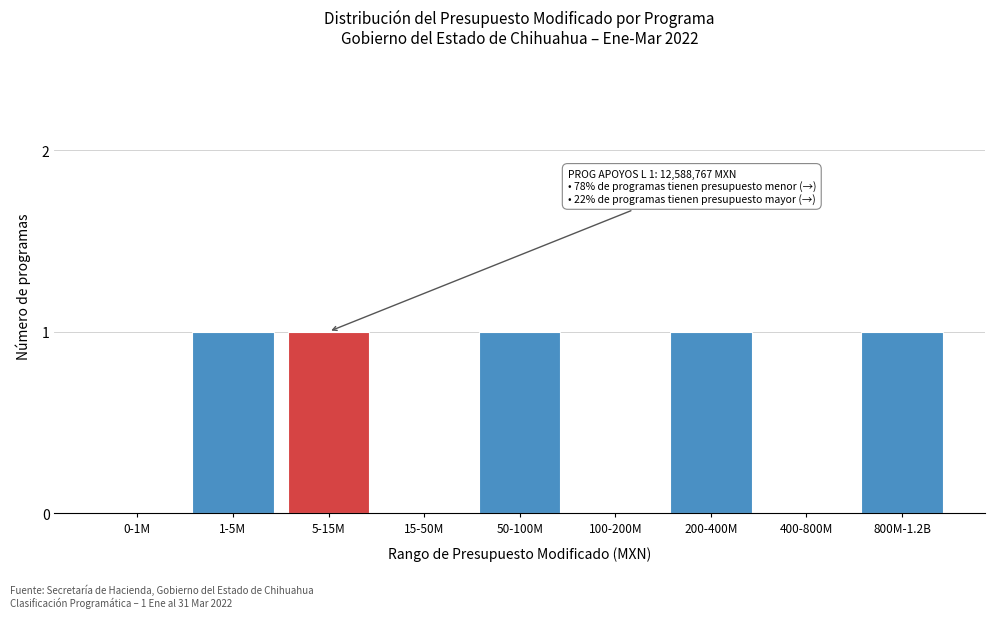

Reading left to right, extract all data points from this chart.

0-1M=0	1-5M=1	5-15M=1	15-50M=0	50-100M=1	100-200M=0	200-400M=1	400-800M=0	800M-1.2B=1